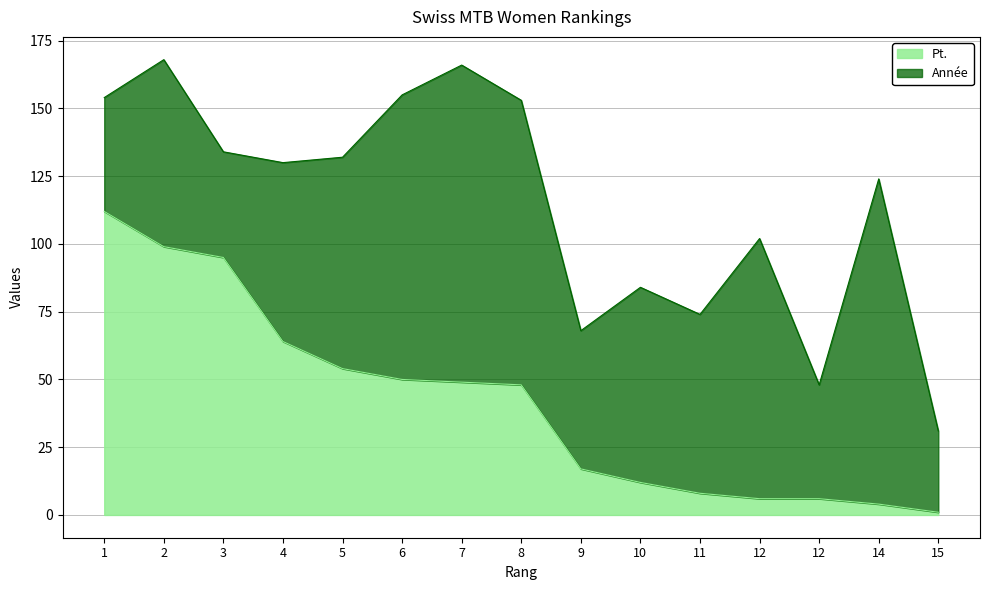

List the labels in order of value, smallest first.

15, 14, 12, 12, 11, 10, 9, 8, 7, 6, 5, 4, 3, 2, 1